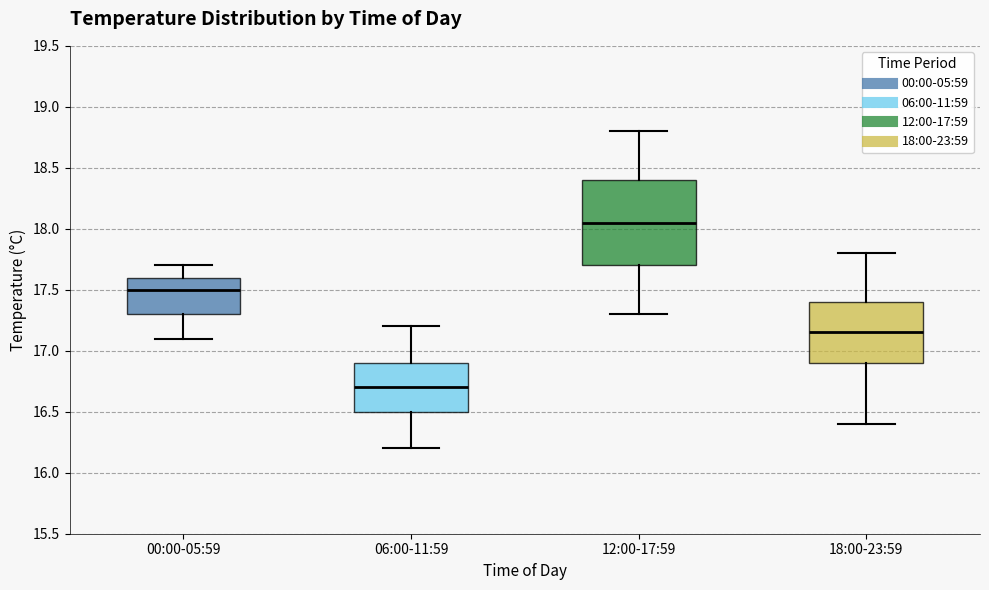

Reading left to right, transcribe this box plot: for each box, give where its median line is, the range the box spans, and where its two whiskers end, as read against the y-axis. The values are not printed on the chart, so give them approximately, as read against the axis.

00:00-05:59: median 17.50, box 17.30 to 17.60, whiskers 17.10 to 17.70
06:00-11:59: median 16.70, box 16.50 to 16.90, whiskers 16.20 to 17.20
12:00-17:59: median 18.05, box 17.70 to 18.40, whiskers 17.30 to 18.80
18:00-23:59: median 17.15, box 16.90 to 17.40, whiskers 16.40 to 17.80